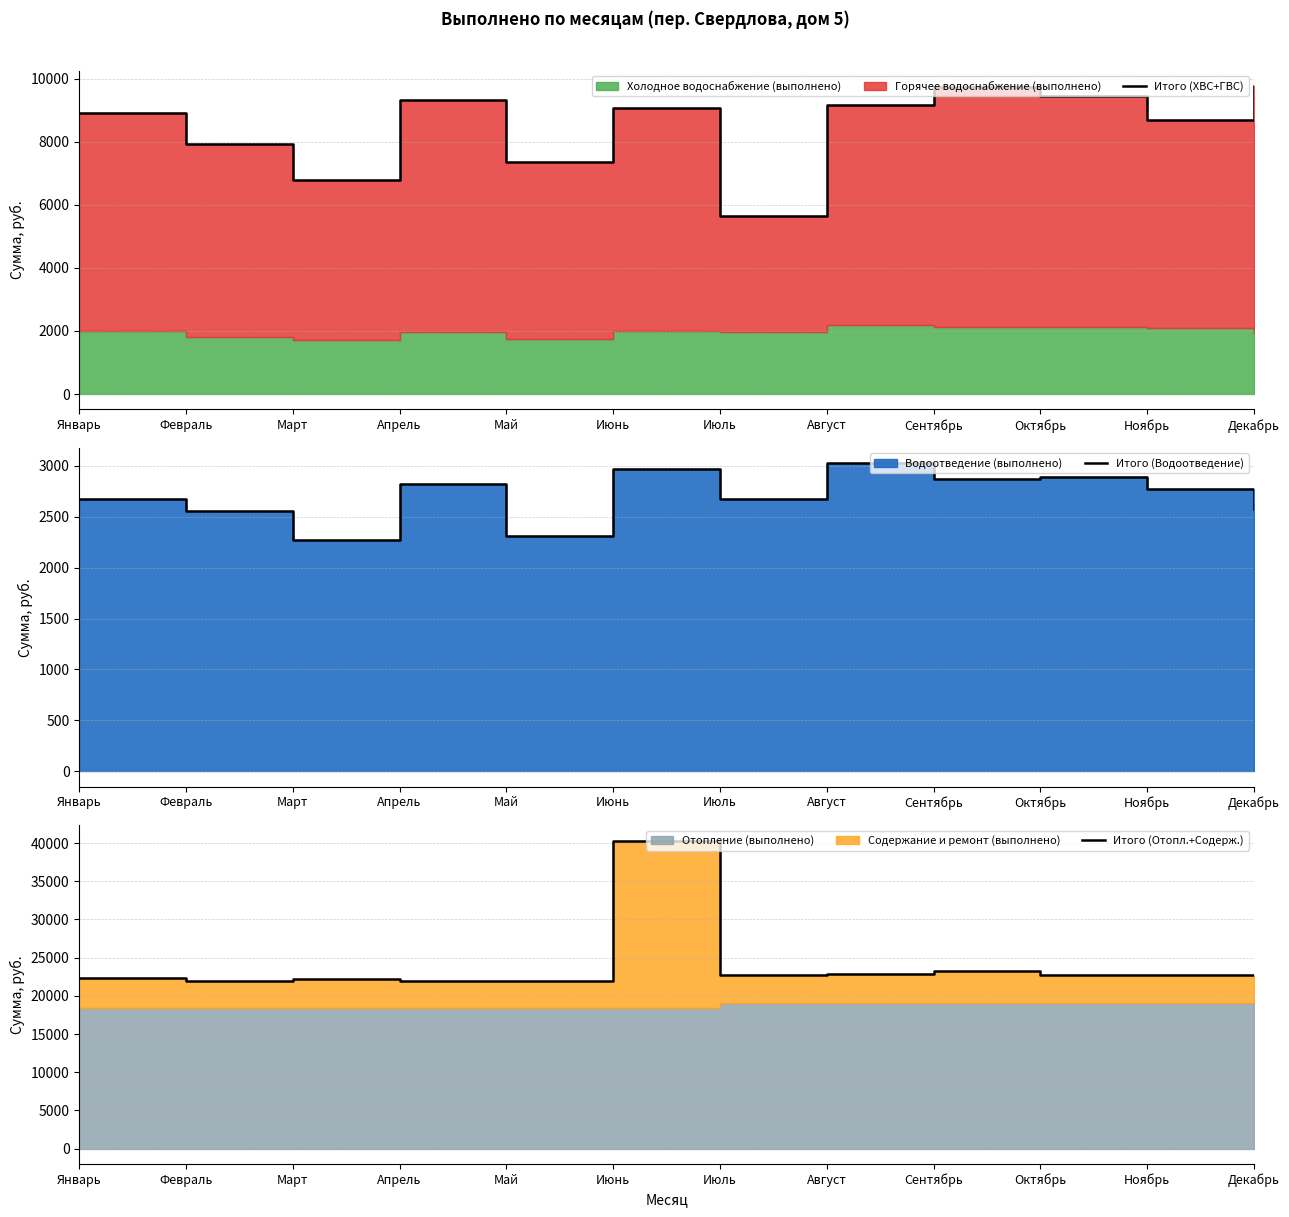

What is the value of the Итого (ХВС+ГВС) point at the 9th from the left?

9727